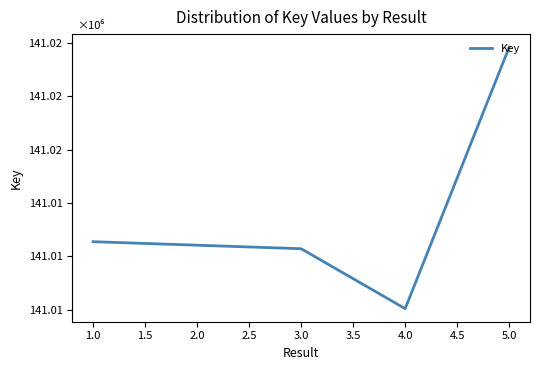

Does the chart display data point markers on the line(s)?

No